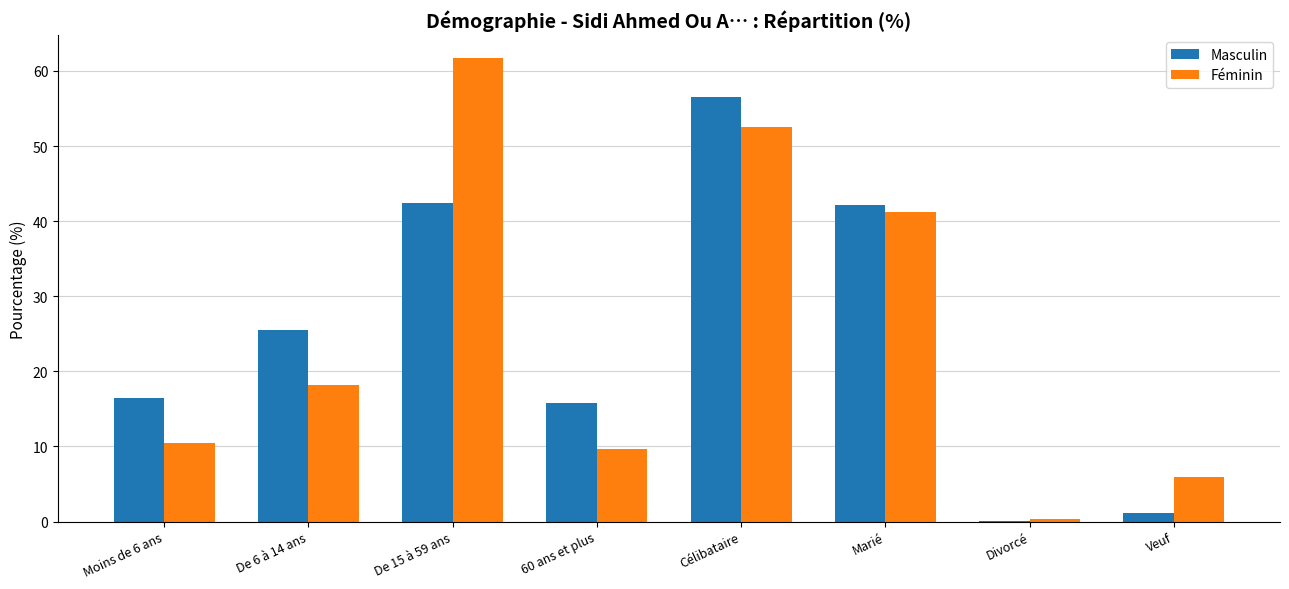

What is the total value across all series at Célibataire?

109.0